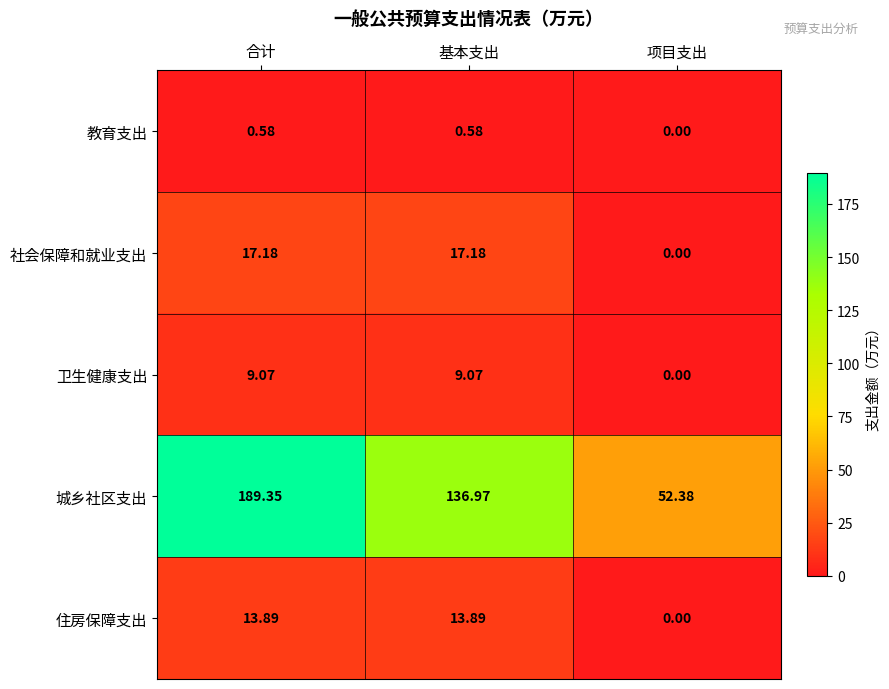

At how many categories does at least one series exceed 83?

2